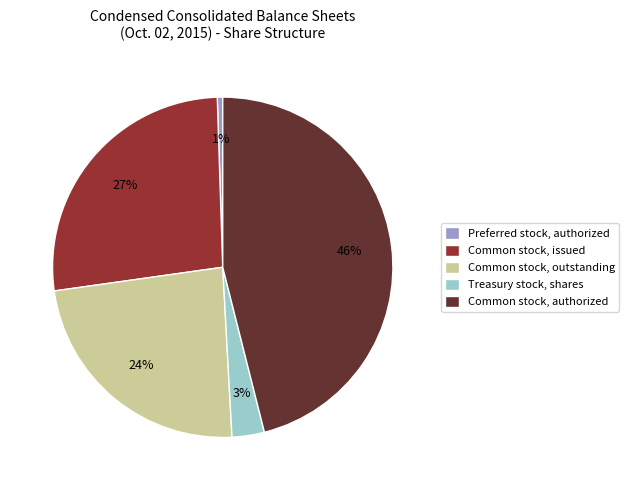

To the nearest percent, what percentage of the pie is Common stock, issued?

27%